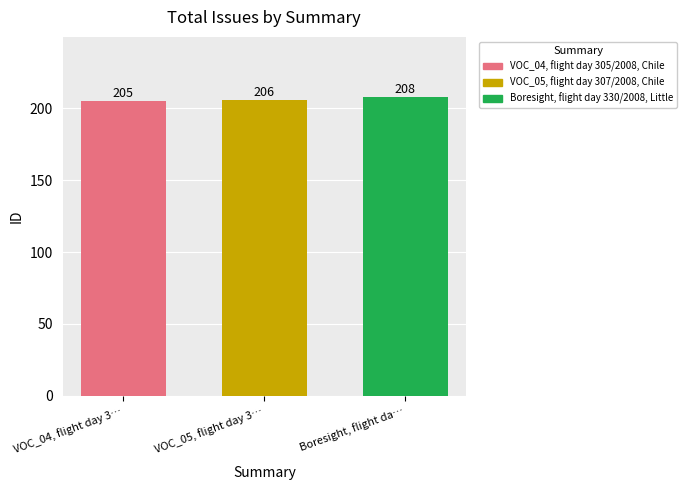

Rank the series by their maximum value, from lowest to highest.

VOC_04, flight day 305/2008, Chile, VOC_05, flight day 307/2008, Chile, Boresight, flight day 330/2008, Little